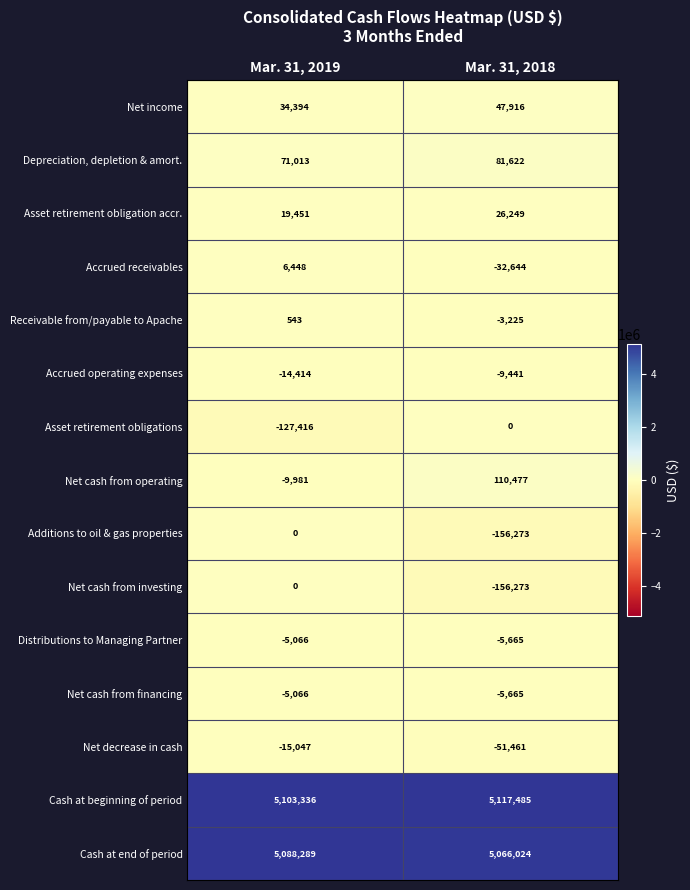

Read the Cash at beginning of period value at Mar. 31, 2018.

5117485